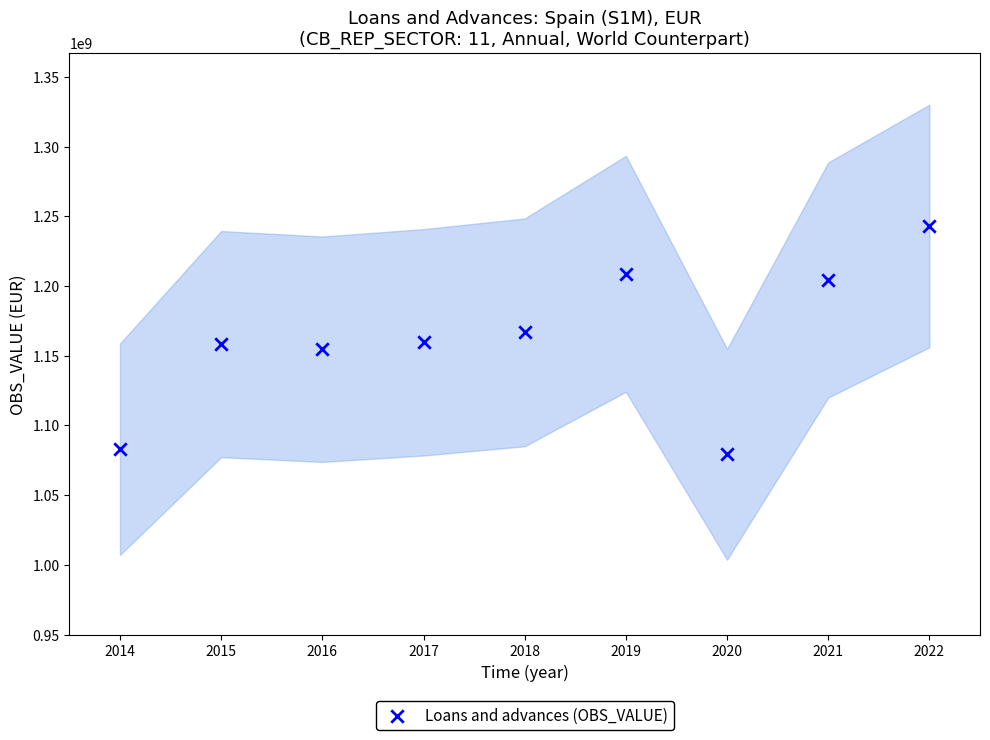

What is the average Y value?

1162002620